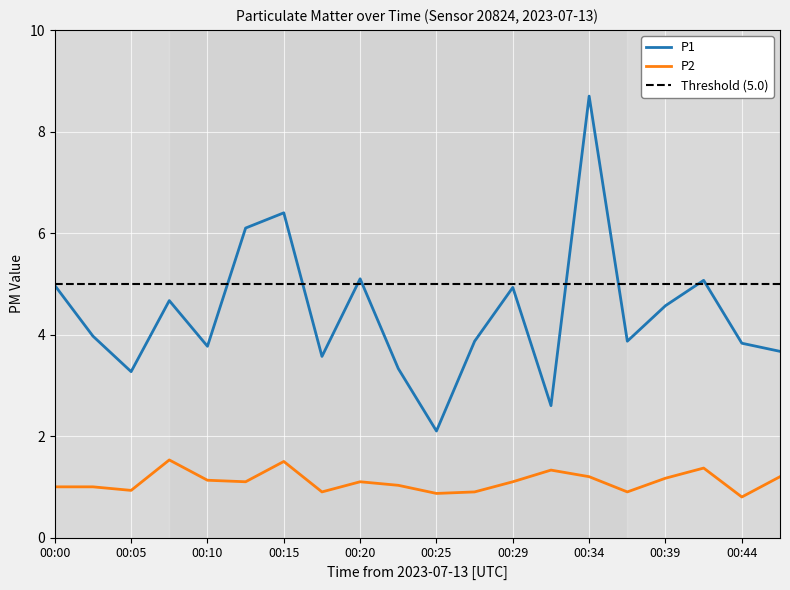

True or false: P2 and P1 intersect in this chart.

False